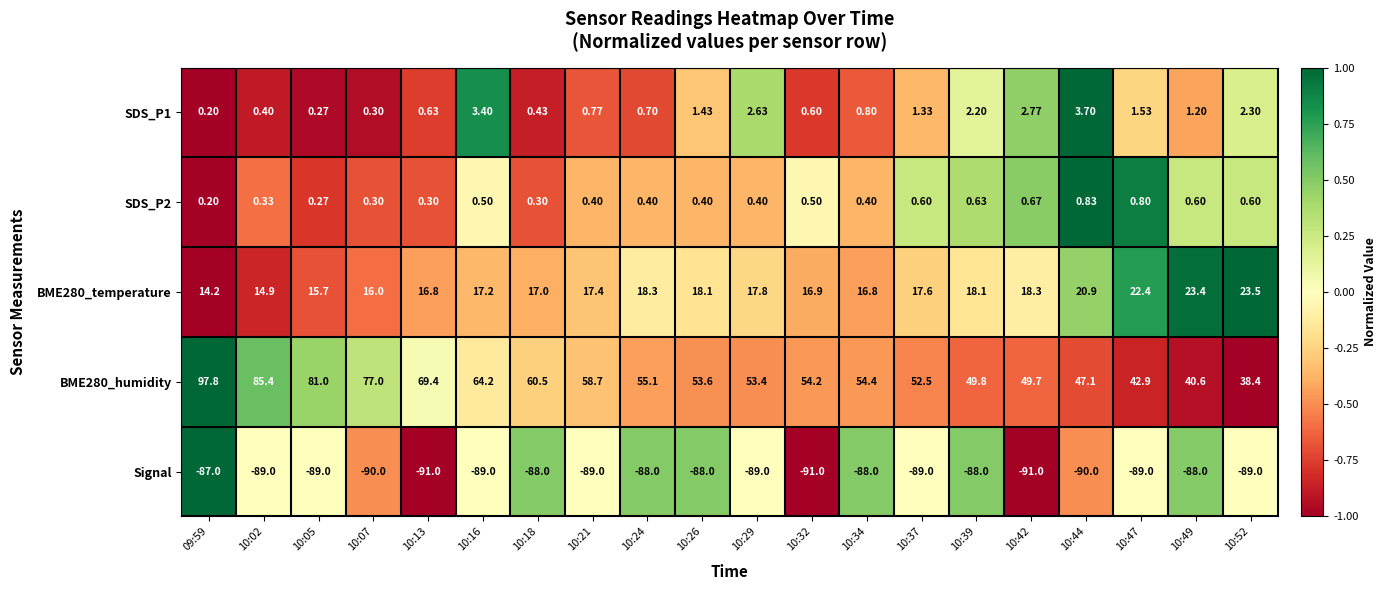

What is the minimum value shown in the chart?

-91.0